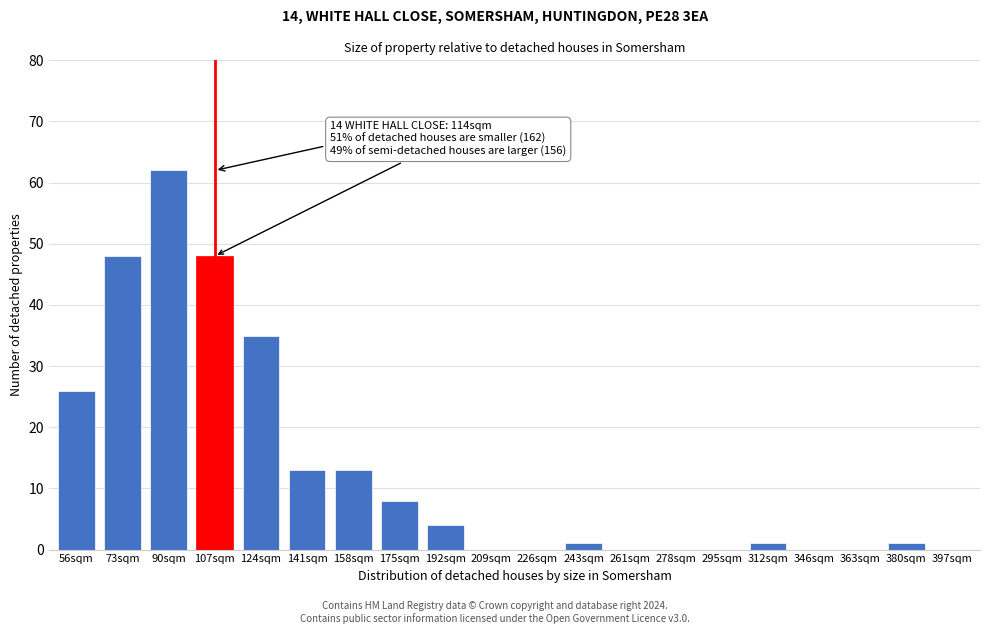

Reading left to right, list all the values displayed in this chart.

56sqm=26	73sqm=48	90sqm=62	107sqm=48	124sqm=35	141sqm=13	158sqm=13	175sqm=8	192sqm=4	209sqm=0	226sqm=0	243sqm=1	261sqm=0	278sqm=0	295sqm=0	312sqm=1	346sqm=0	363sqm=0	380sqm=1	397sqm=0